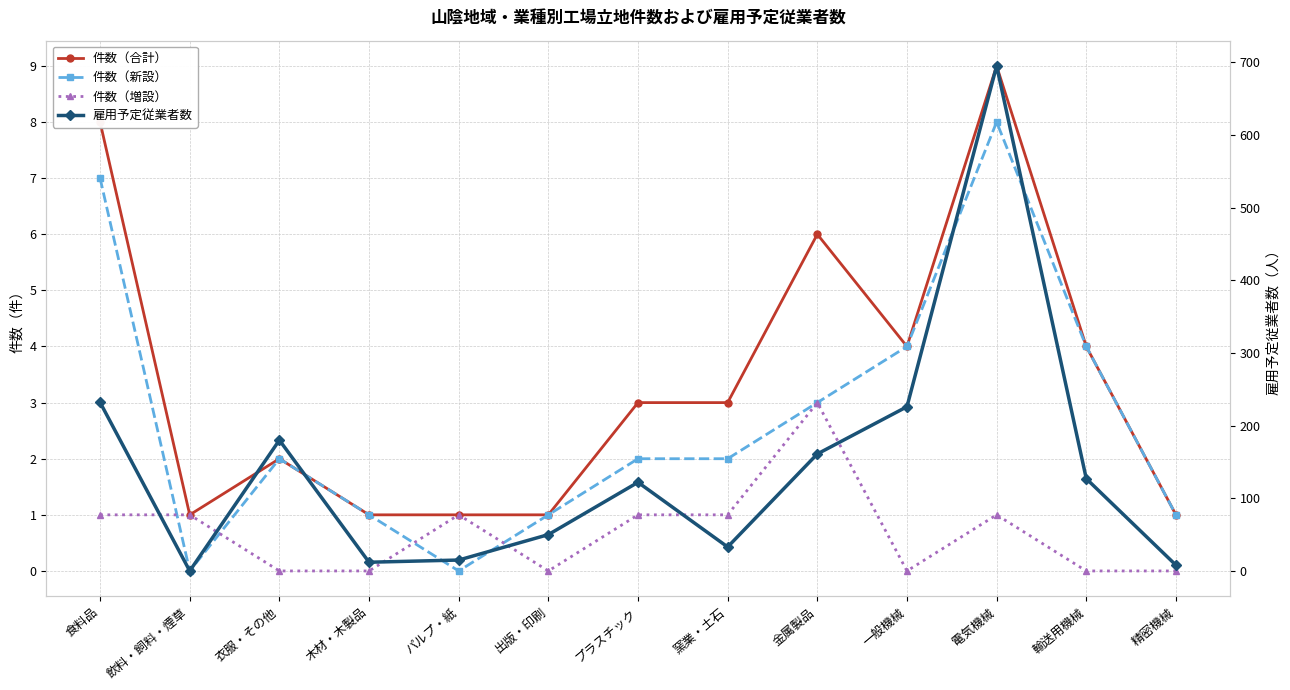

Does the chart display data point markers on the line(s)?

Yes